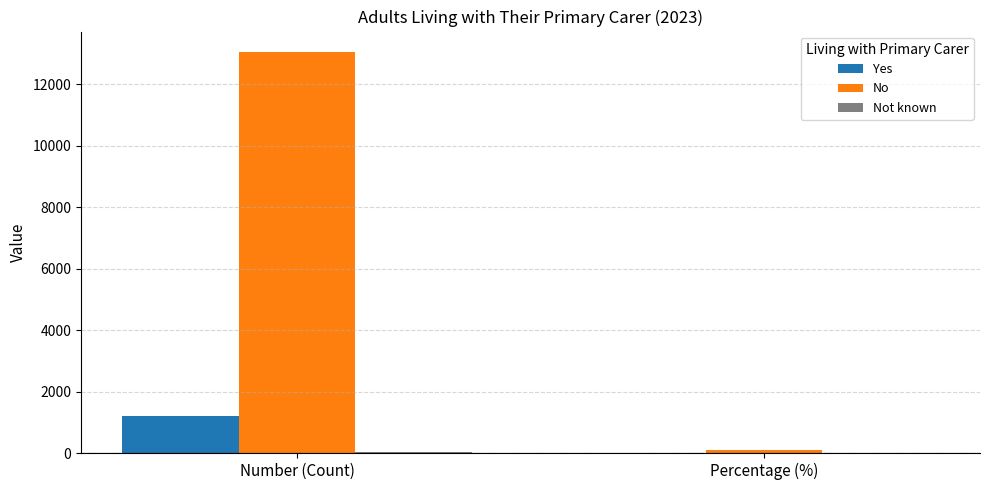

The Yes series shows 1192.0 at Number (Count). True or false?

True